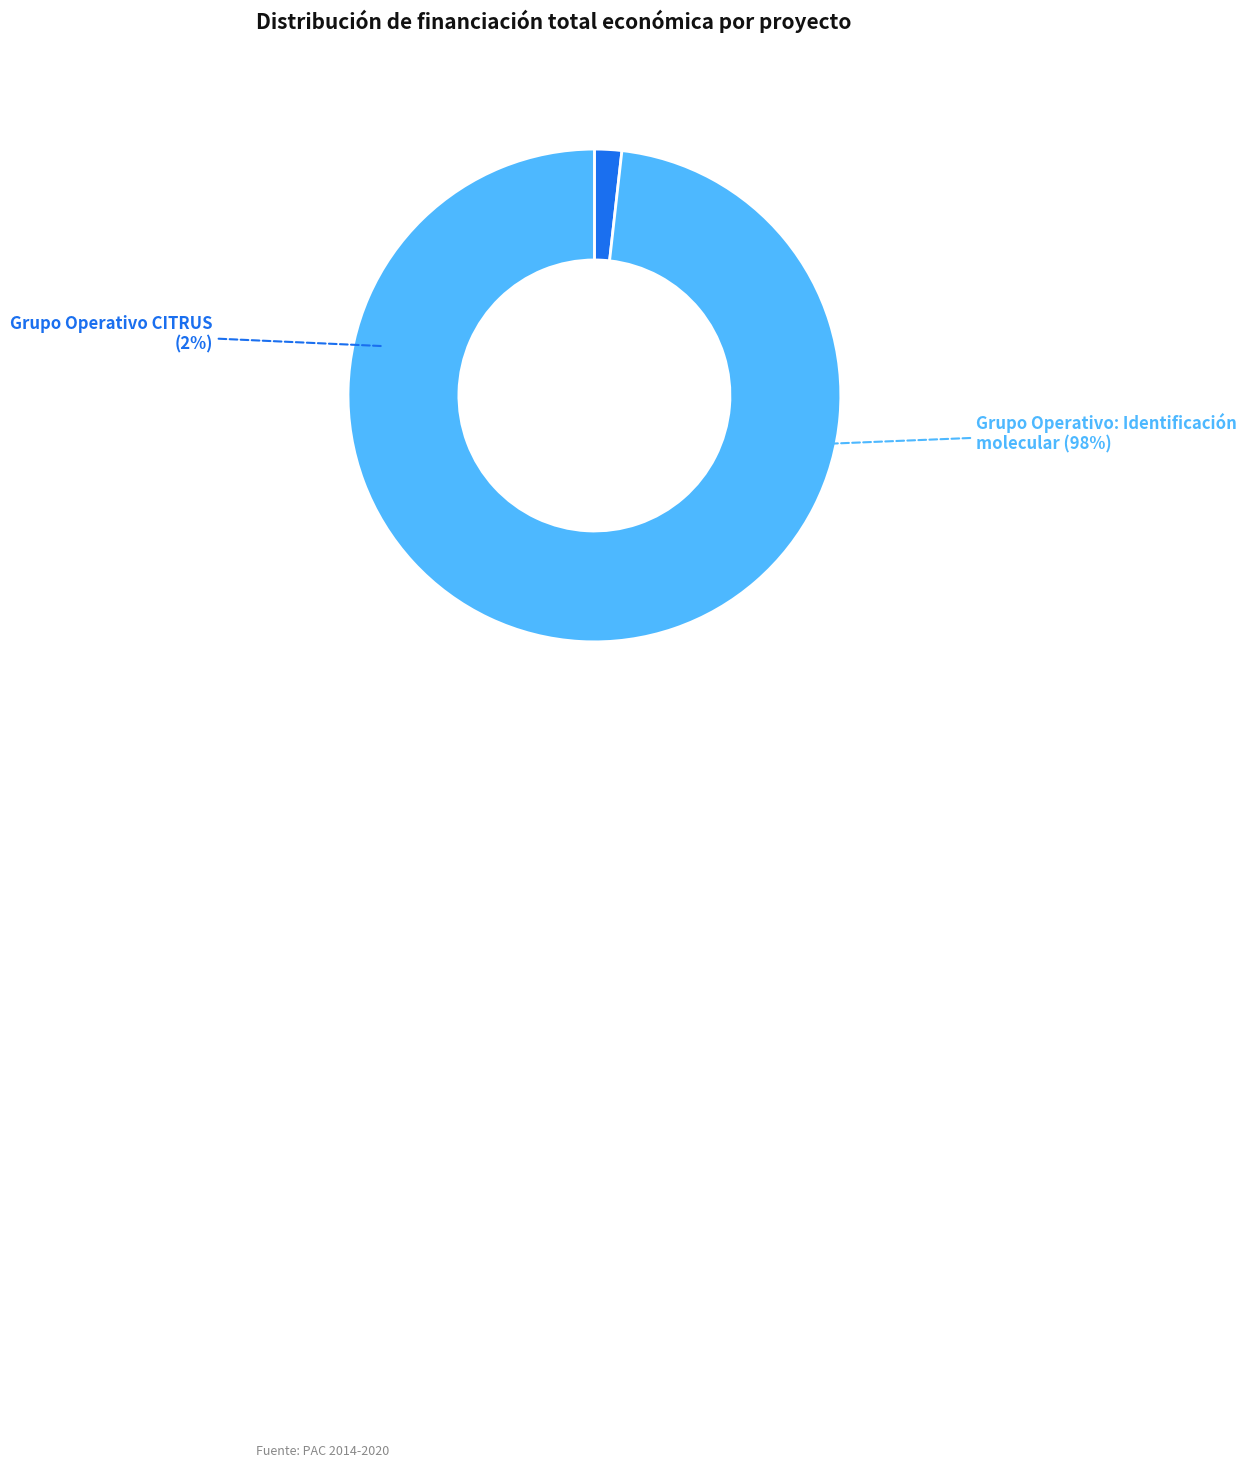

Which category has the biggest portion of the pie?

Grupo Operativo: Identificación molecular